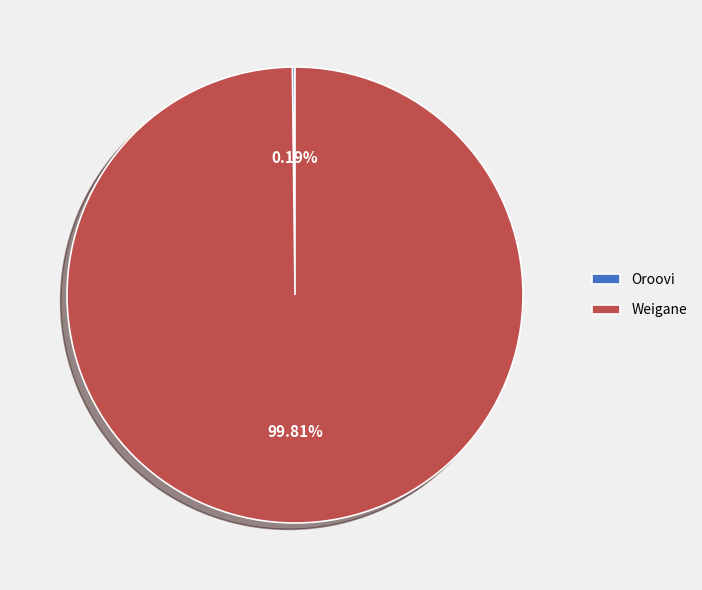

To the nearest percent, what is the difference between the largest and smallest slice percentages?

100%